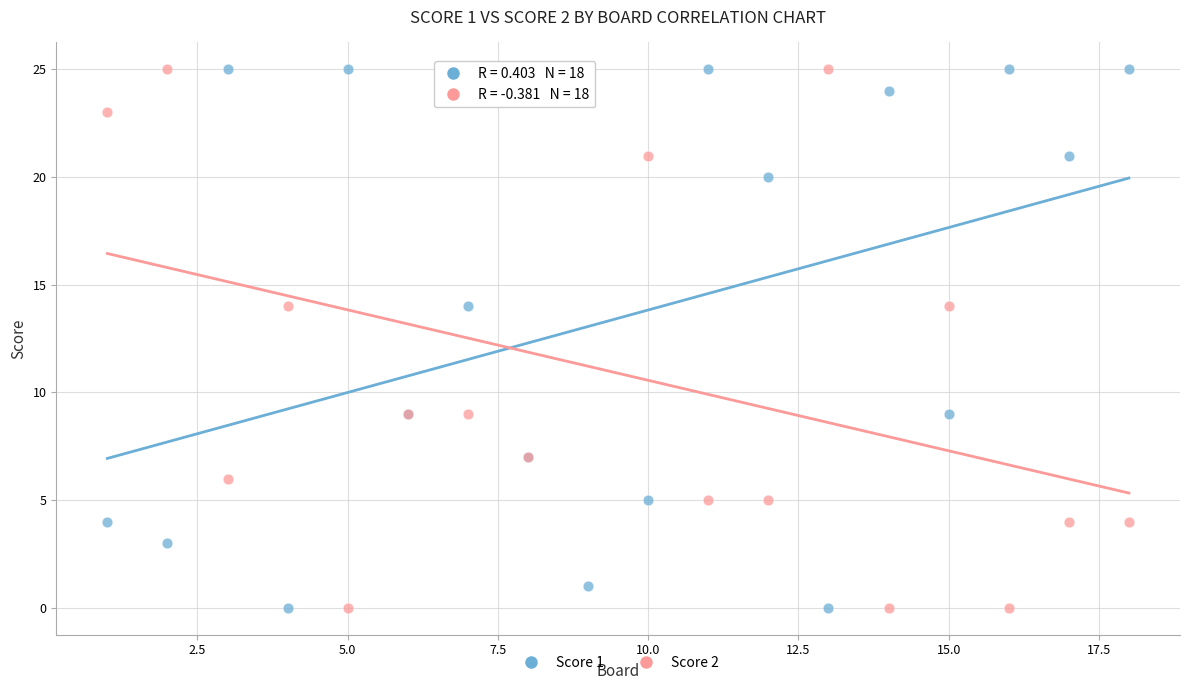

What is the X range (max minus min) for the scatter plot?

17